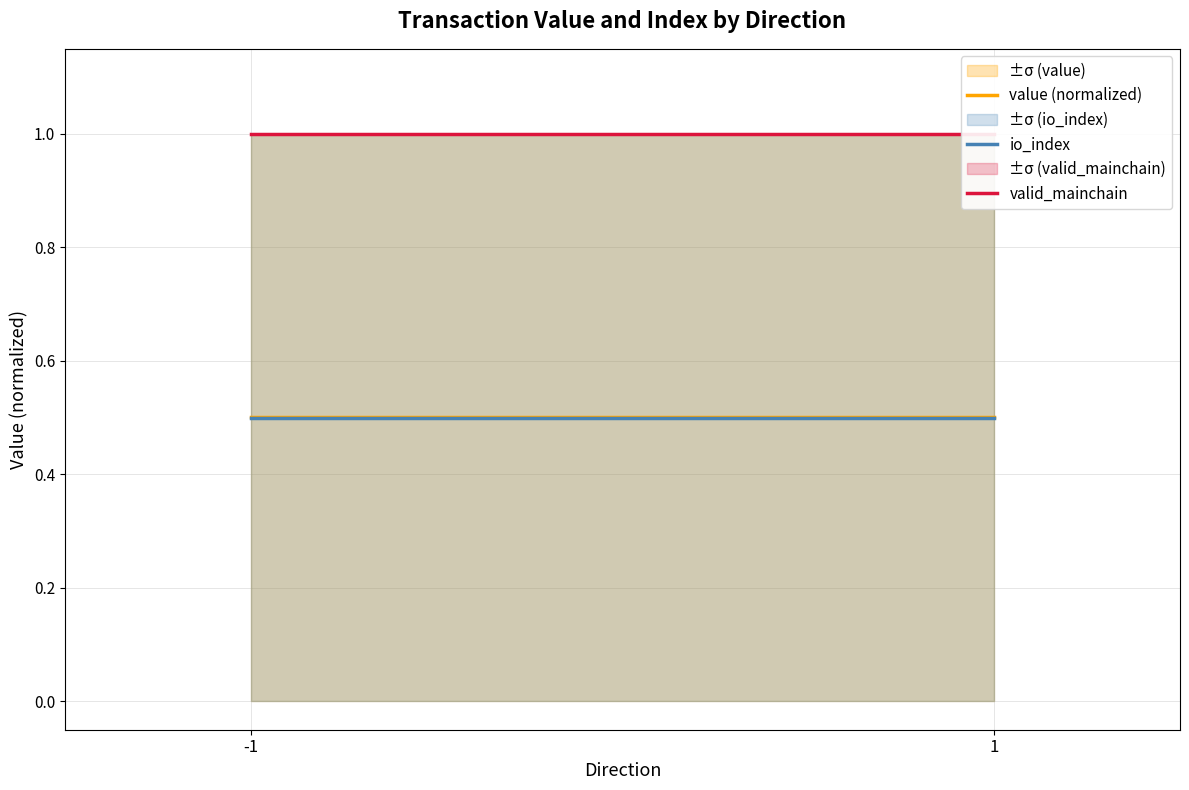

Which has a higher value, 1 or -1?

1